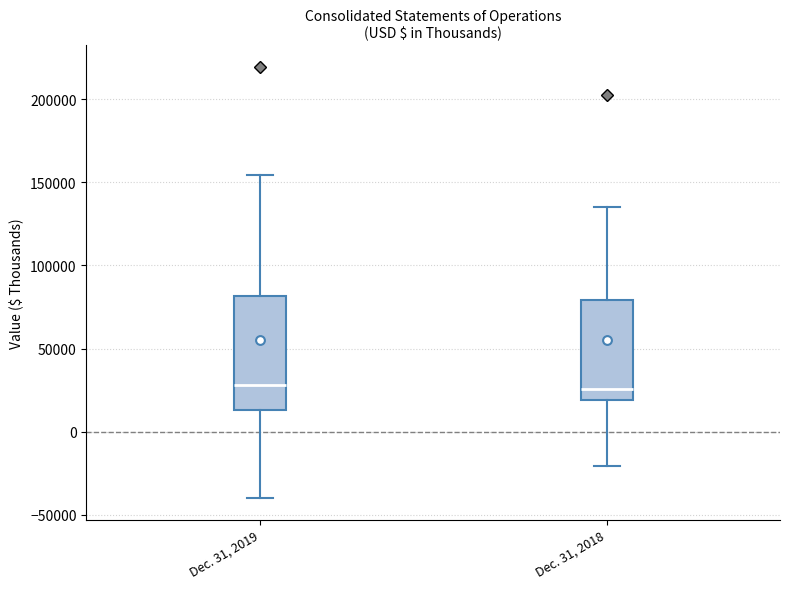

Where does the lower whisker of the box for Dec. 31, 2019 end on the y-axis? The values are not printed on the chart, so give them approximately, as read against the axis.

-40000